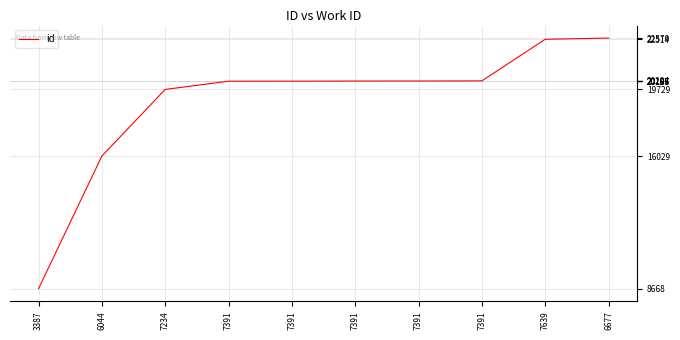

Is this an area chart (filled region under the line)?

No